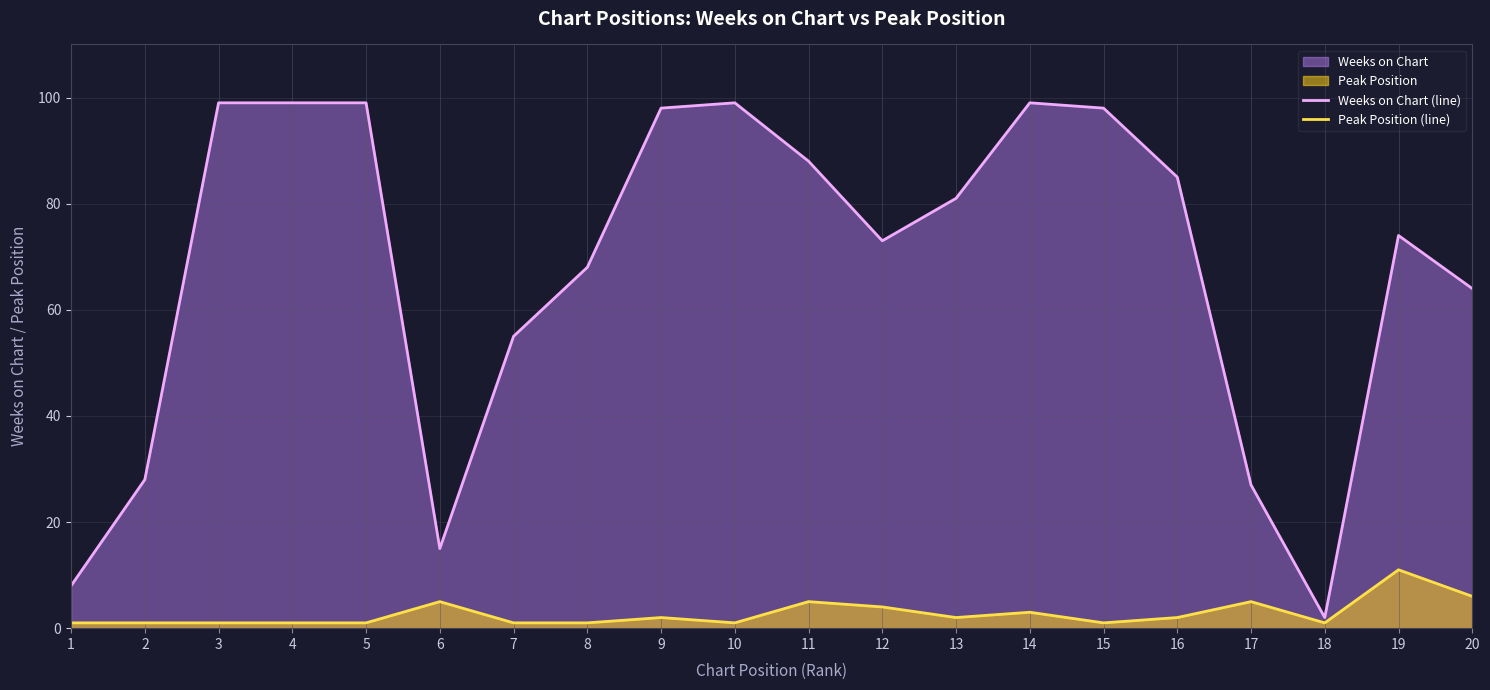

Rank the series by their average value, from highest to lowest.

Weeks on Chart (line), Peak Position (line)